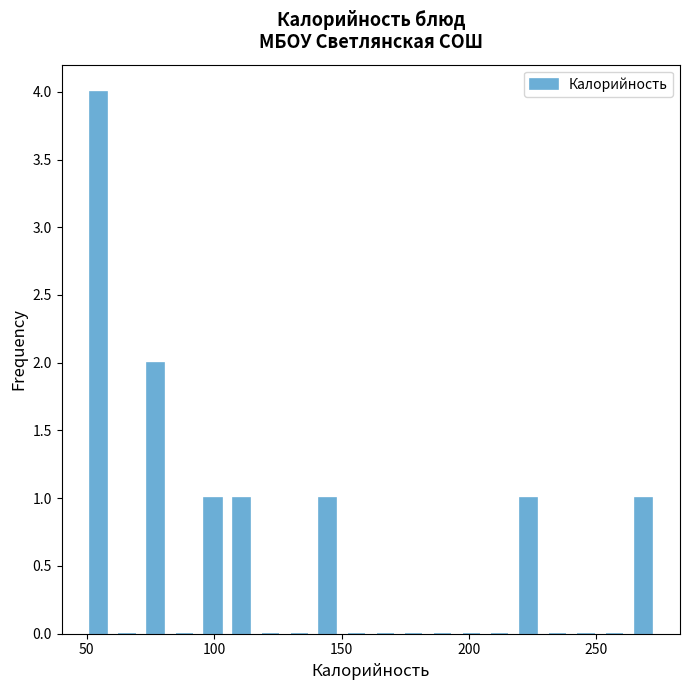

Read against the x-axis, roughly where is the centre of the tallest bar?

55